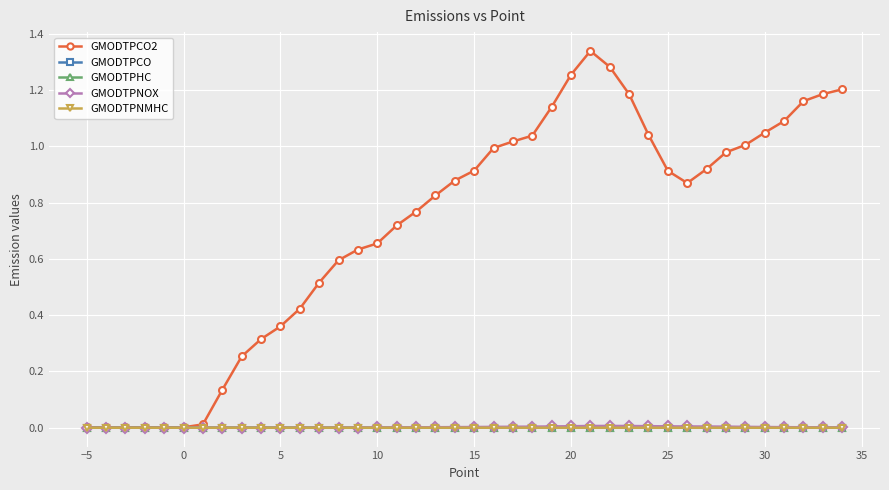

True or false: GMODTPHC has more than 1 interior local peaks.

True